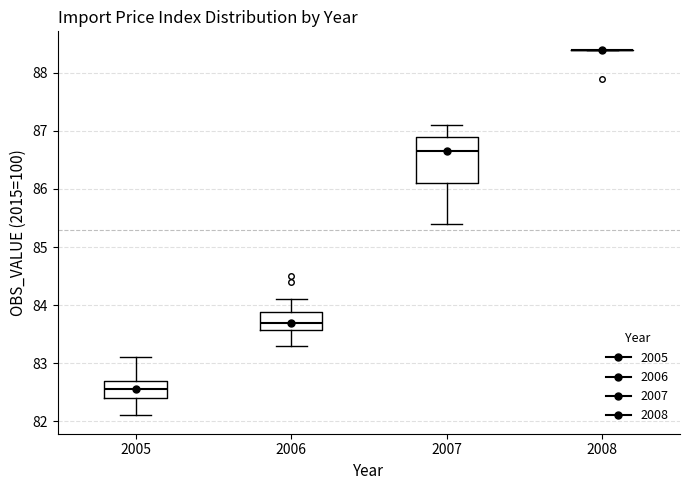

Reading left to right, transcribe this box plot: for each box, give where its median line is, the range the box spans, and where its two whiskers end, as read against the y-axis. The values are not printed on the chart, so give them approximately, as read against the axis.

2005: median 82.6, box 82.4 to 82.7, whiskers 82.1 to 83.1
2006: median 83.7, box 83.6 to 83.9, whiskers 83.3 to 84.1
2007: median 86.7, box 86.1 to 86.9, whiskers 85.4 to 87.1
2008: box collapsed to a line at 88.4, whiskers 88.4 to 88.4